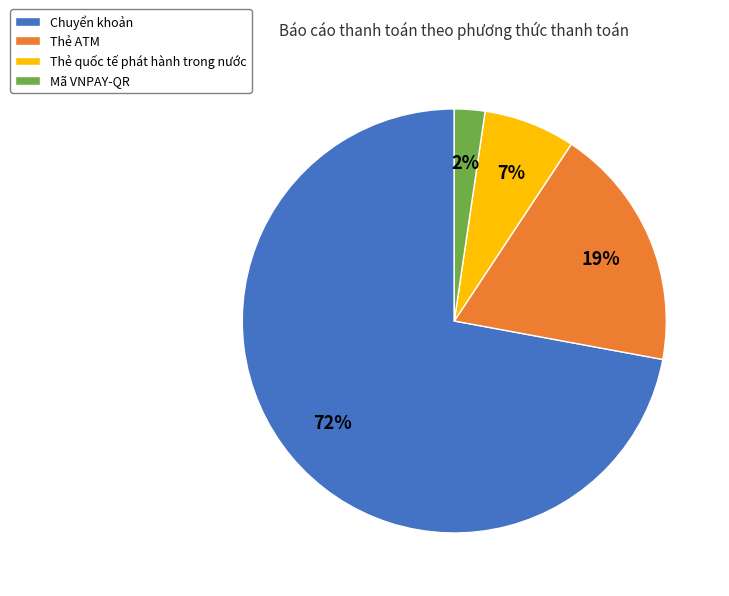

To the nearest percent, what is the combined percentage of Thẻ quốc tế phát hành trong nước and Mã VNPAY-QR?

9%